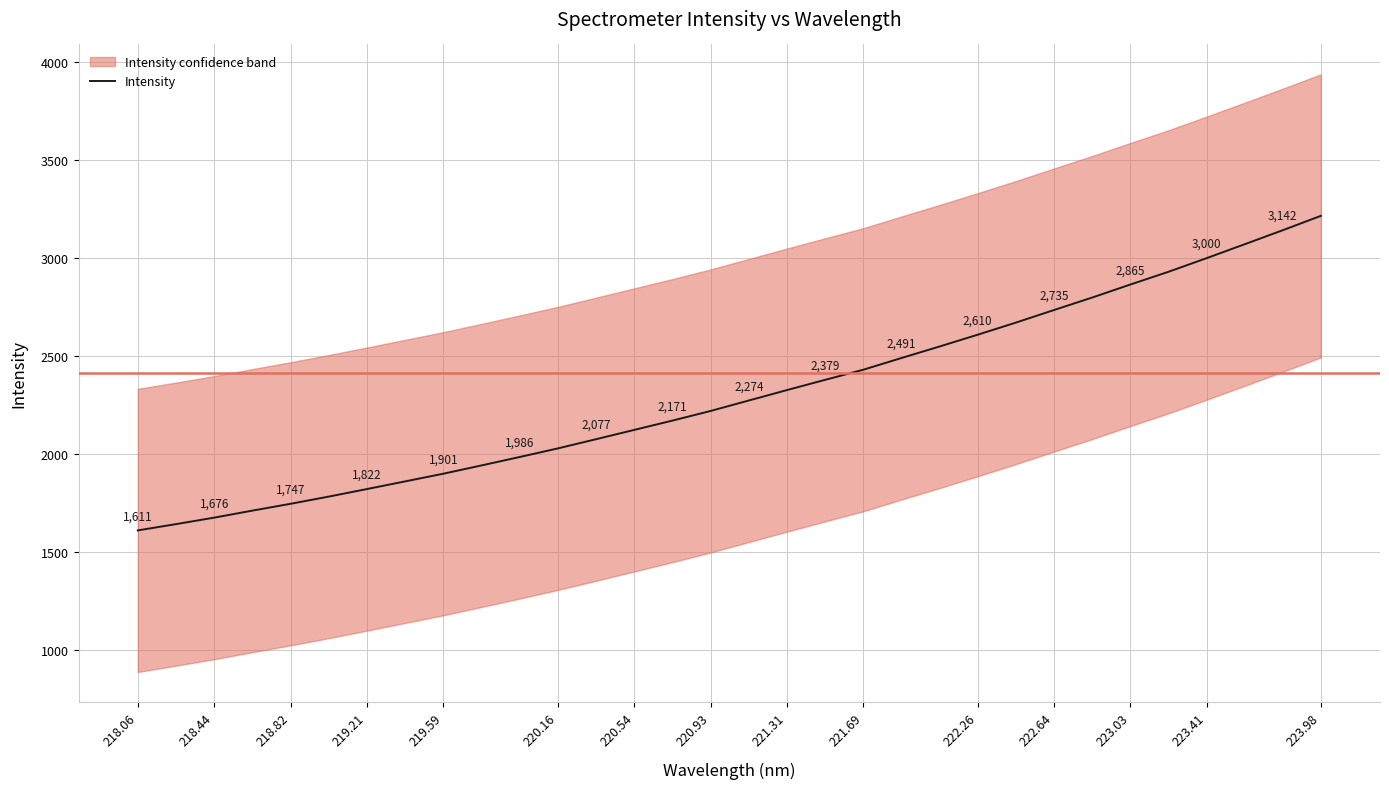

What is the highest value of the Intensity series?

3215.6